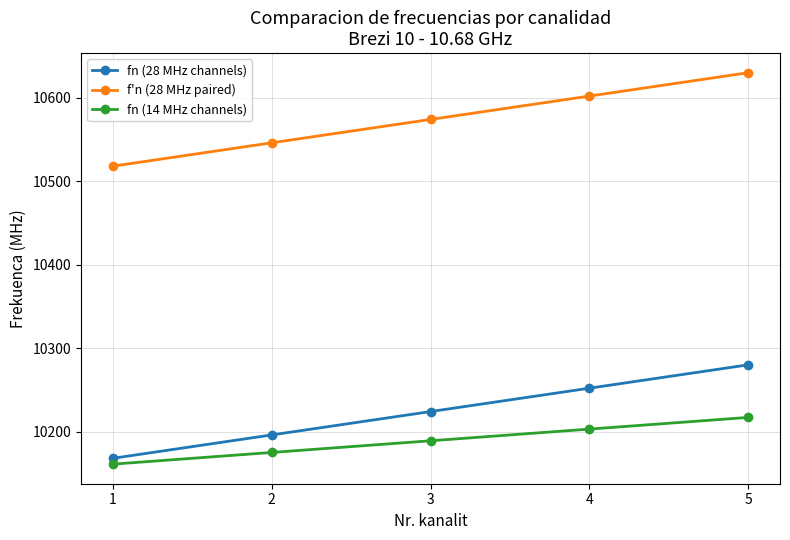

True or false: fn (14 MHz channels) has more than 0 interior local peaks.

False